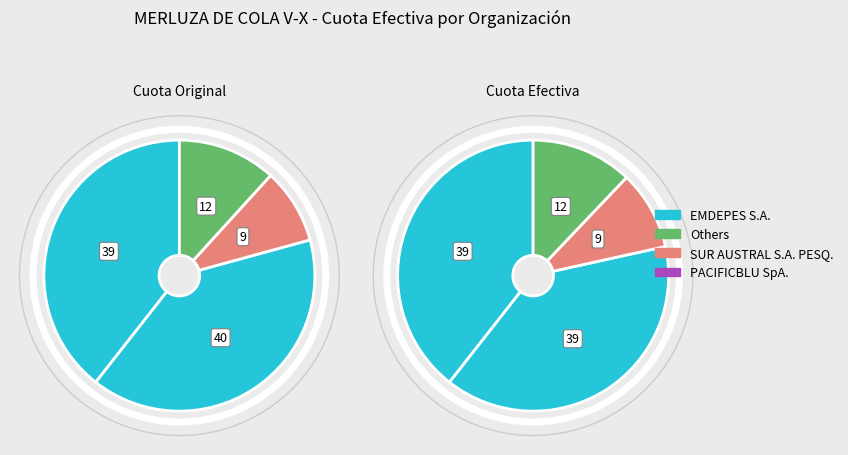

The QUINTERO S.A. PESQ. slice represents 11% of the pie. True or false?

False